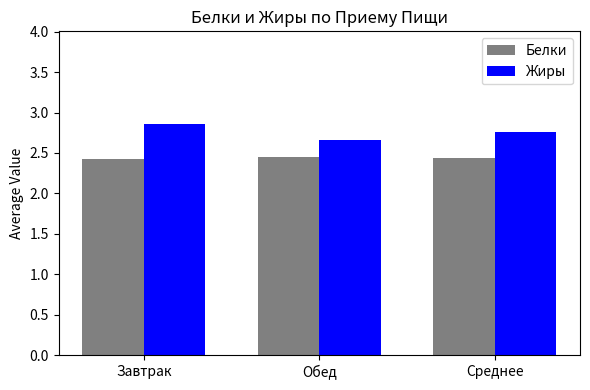

Read the Белки value at Среднее.

2.4